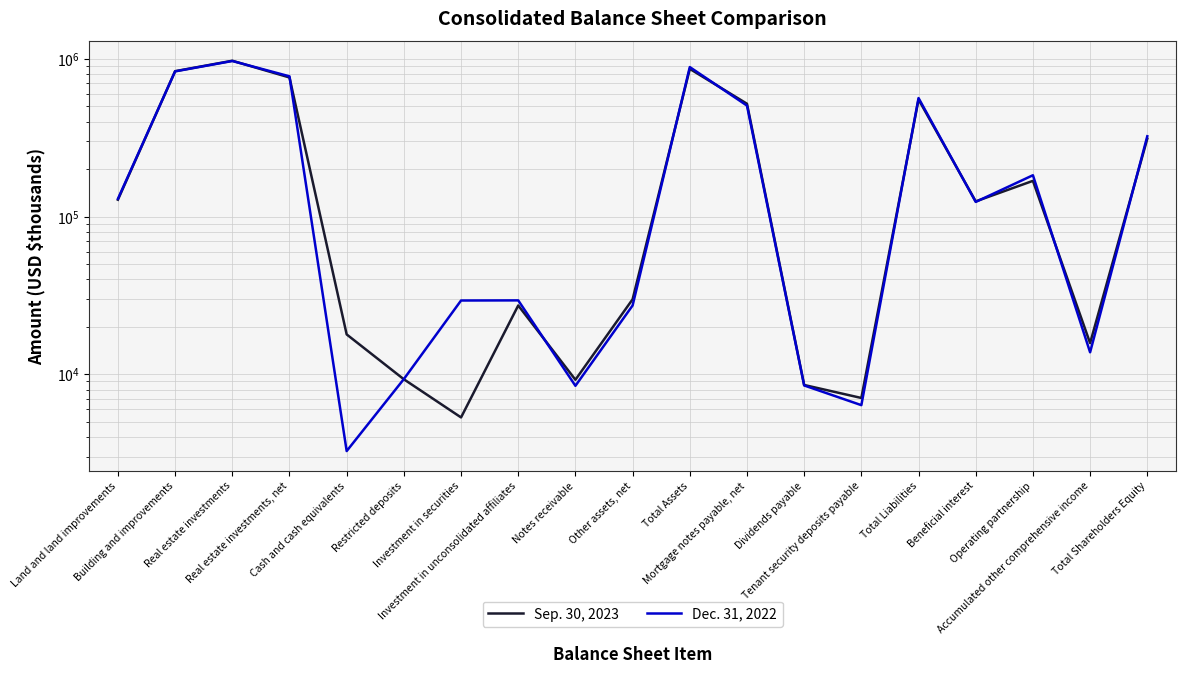

Between Real estate investments and Restricted deposits, which series saw the biggest shift?

Sep. 30, 2023